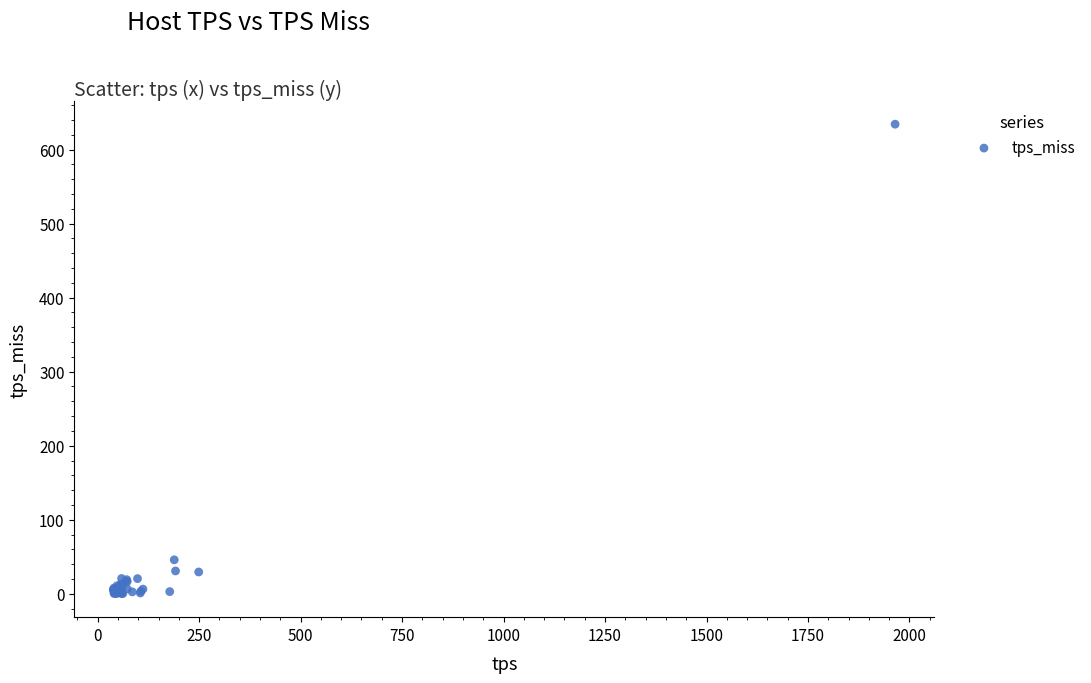

What Y value in the scatter plot is closest to 317?

45.9